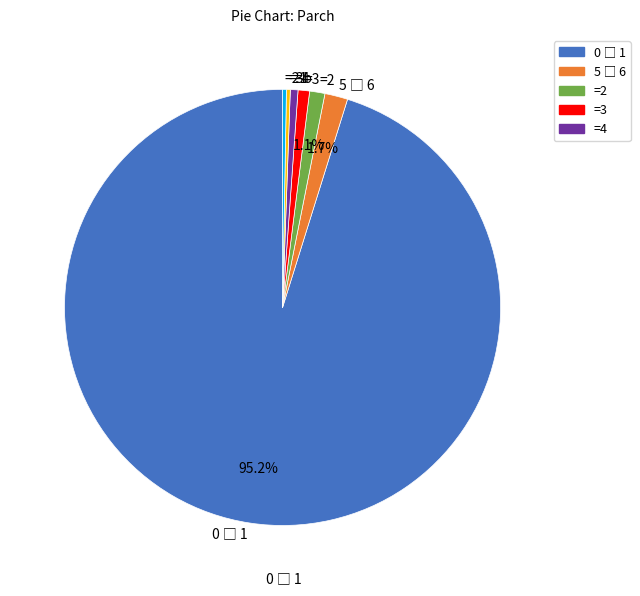

What is the ratio of the value at =2 to the value at =4?

2.0